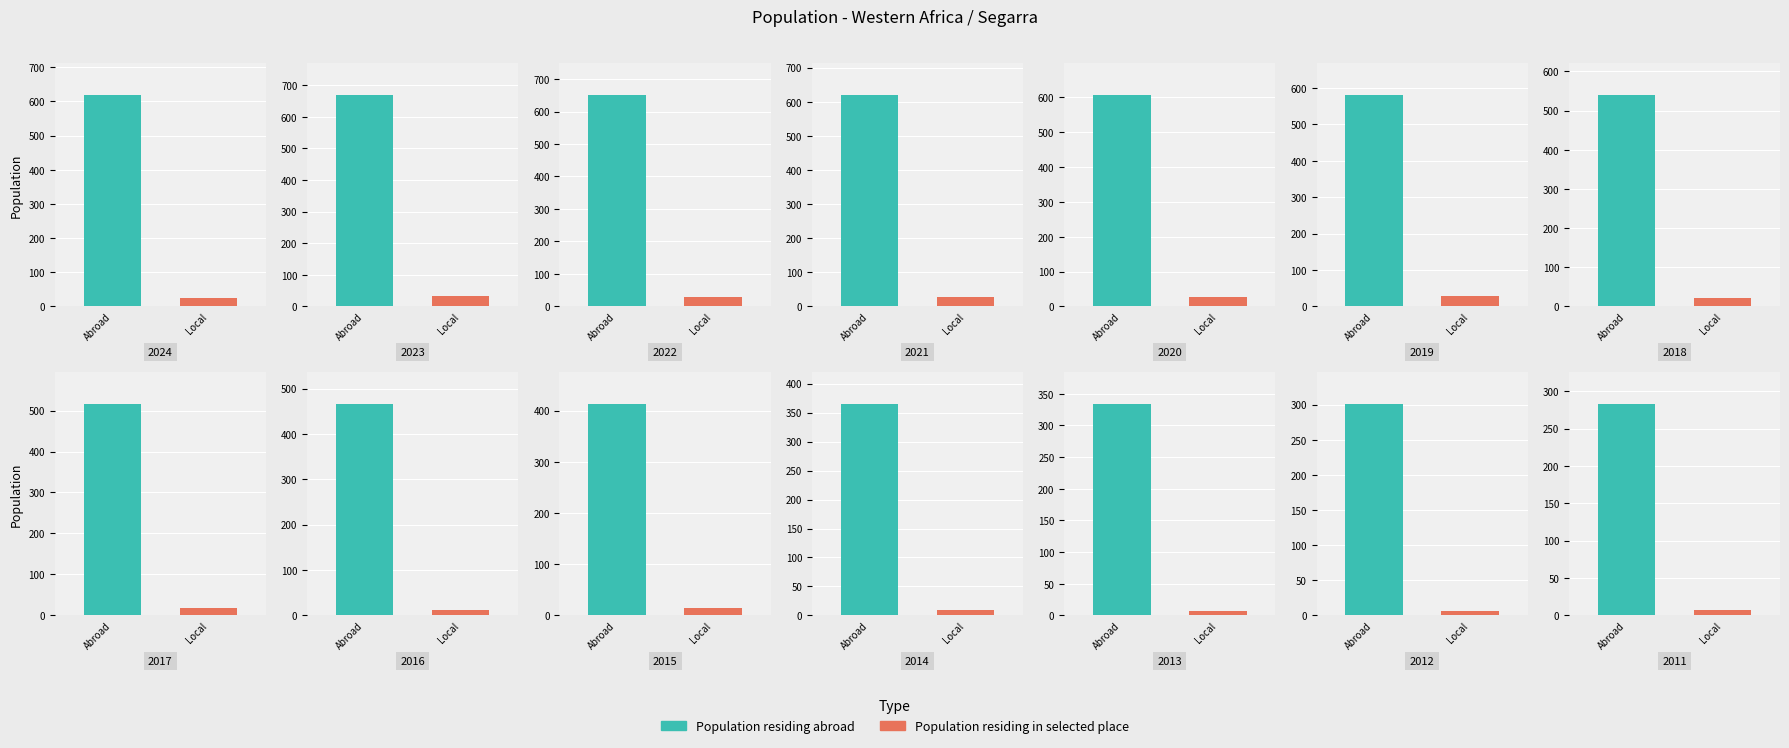

What are all the series names shown in the legend?

Population residing abroad, Population residing in selected place